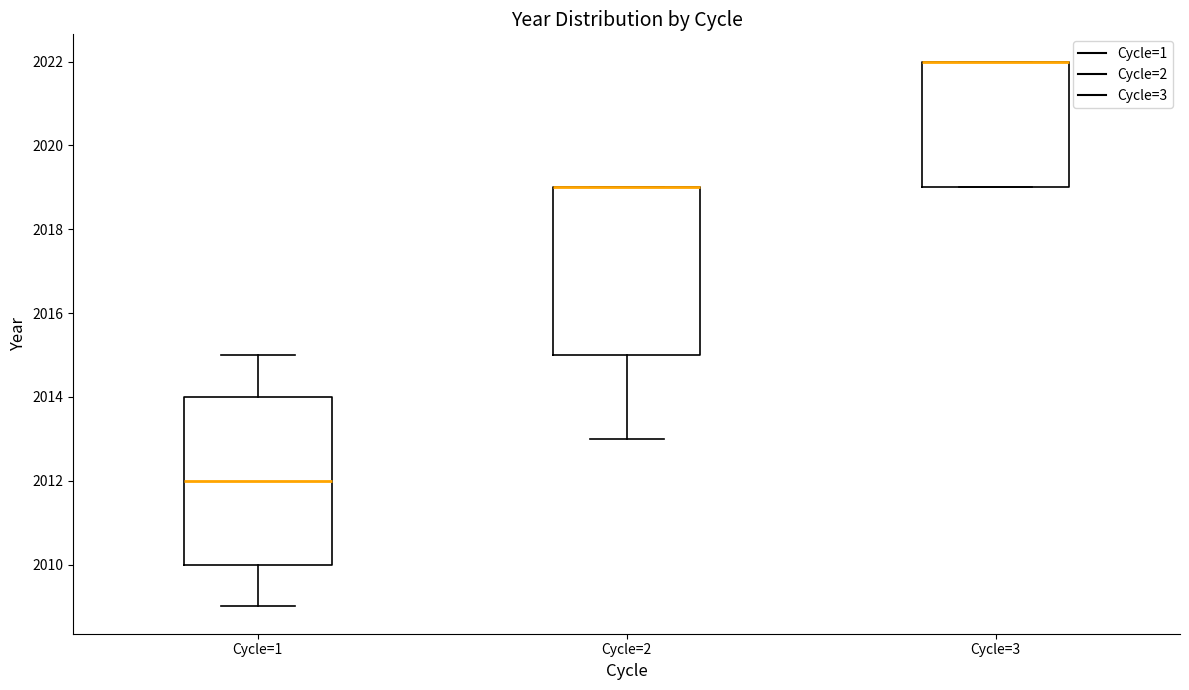

Where is the upper edge of the box for Cycle=2 on the y-axis? The values are not printed on the chart, so give them approximately, as read against the axis.

2019